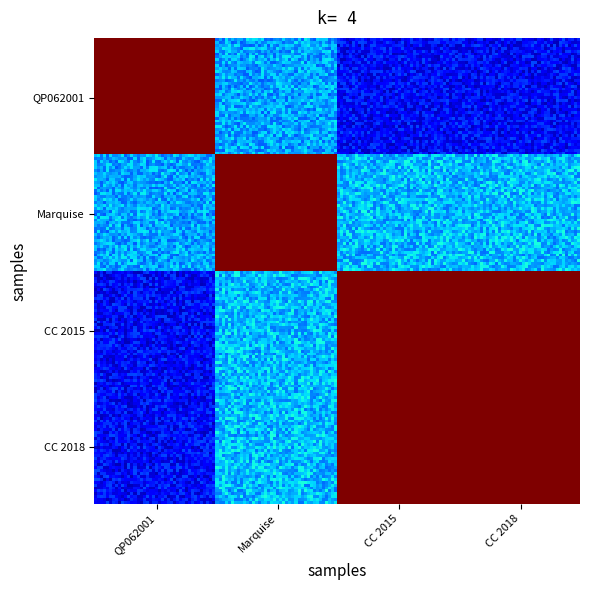

Reading right to left, list all the values displayed in this chart.

QP062001: CC 2018=22048	CC 2015=22048	Marquise=5145	QP062001=1088
Marquise: CC 2018=22048	CC 2015=22048	Marquise=5145	QP062001=5145
CC de la Terre des Deux Caps 2015: CC 2018=22048	CC 2015=22048	Marquise=22048	QP062001=22048
CC de la Terre des Deux Caps 2018: CC 2018=22048	CC 2015=22048	Marquise=22048	QP062001=22048